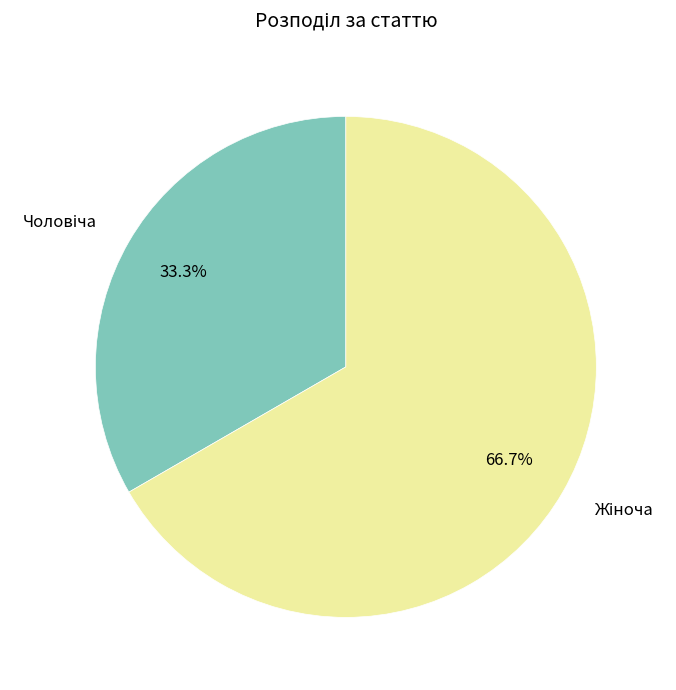

Is there a majority slice in this chart?

Yes